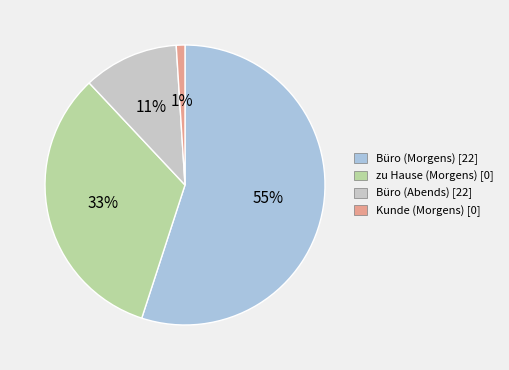

Does any single category account for the majority?

Yes